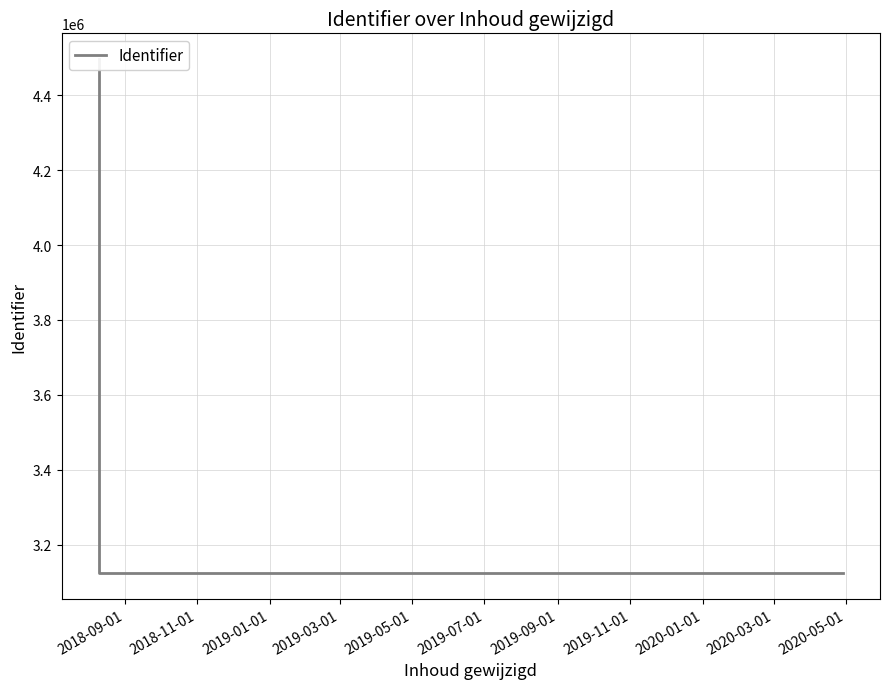

At which category does the chart reach its minimum across all series?

2018-09-01